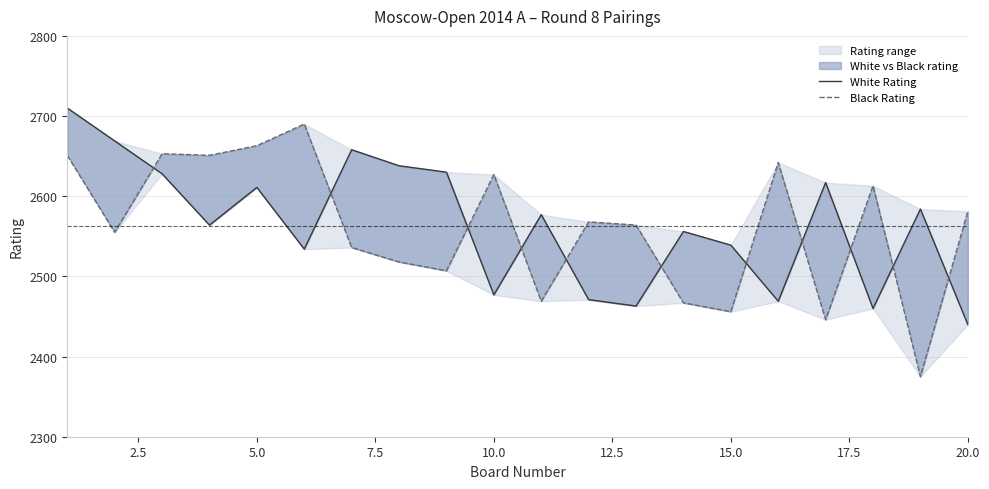

After their last crossing, which series has the higher values: Black Rating or White Rating?

Black Rating